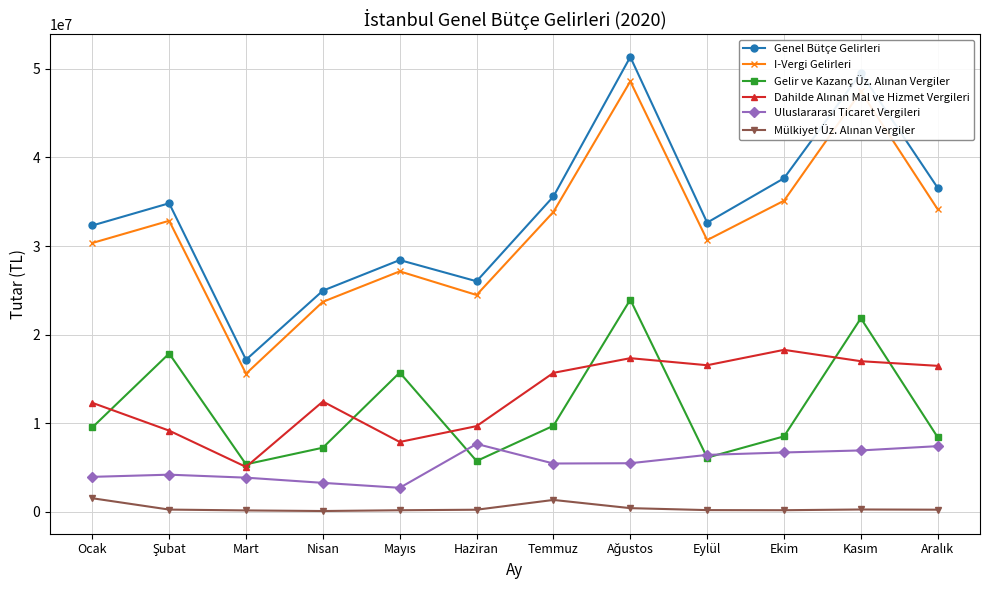

What is the label of the 3rd point from the right?

Ekim